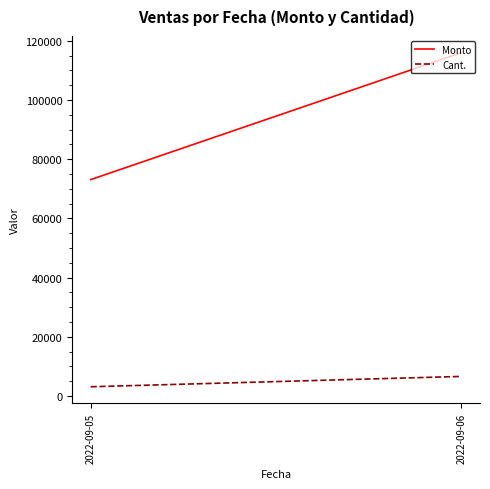

How many lines are shown in the chart?

2